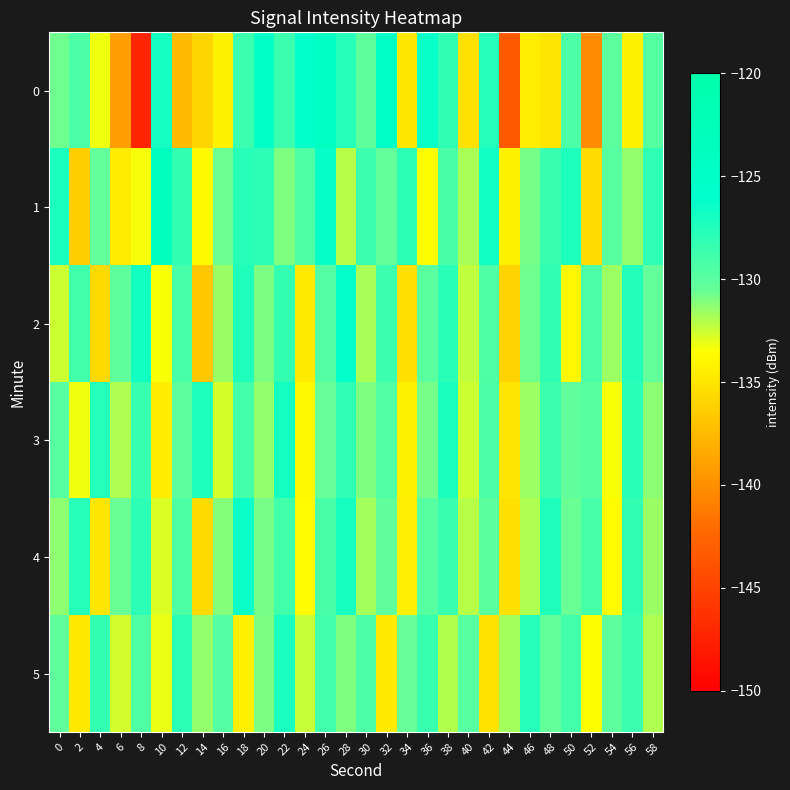

Which category has the highest value across all series?

10